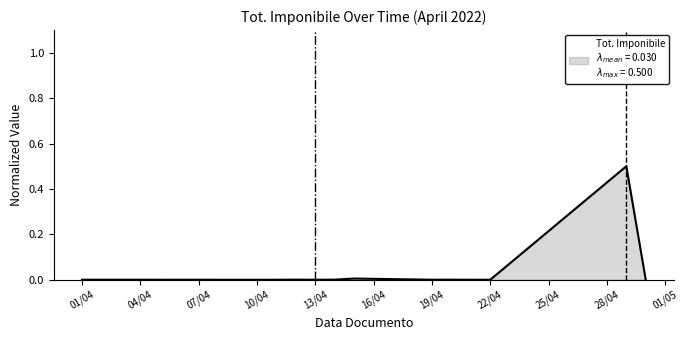

What is the greatest value displayed?

0.5